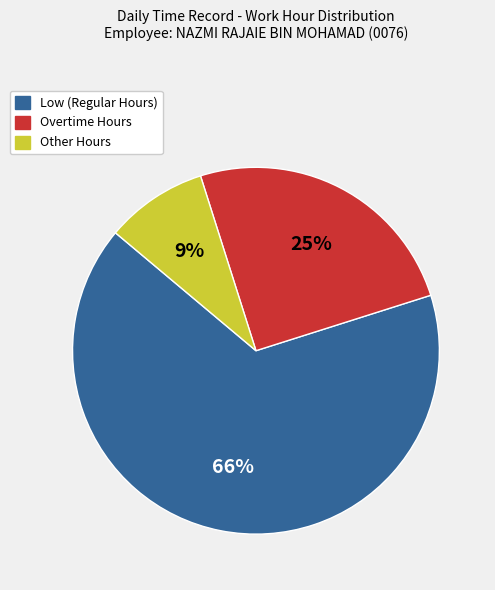

Is there a majority slice in this chart?

Yes